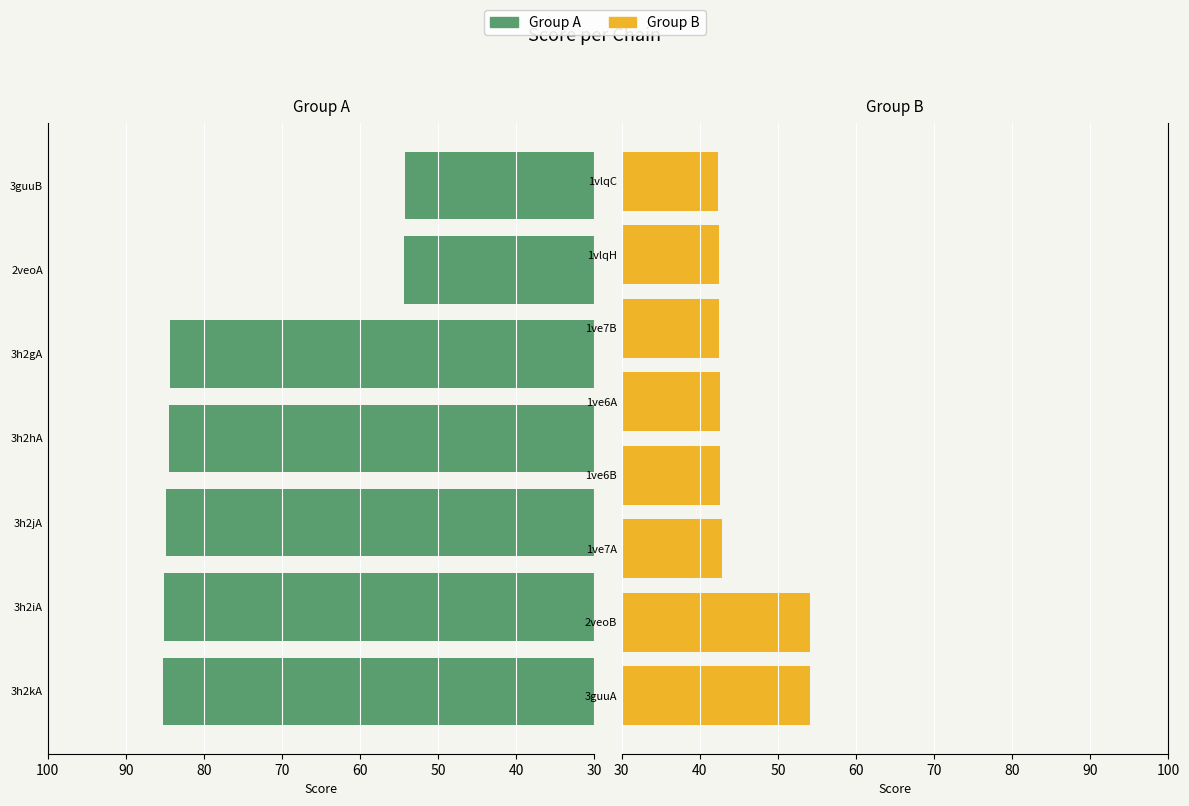

Count the number of categories in the chart.

15